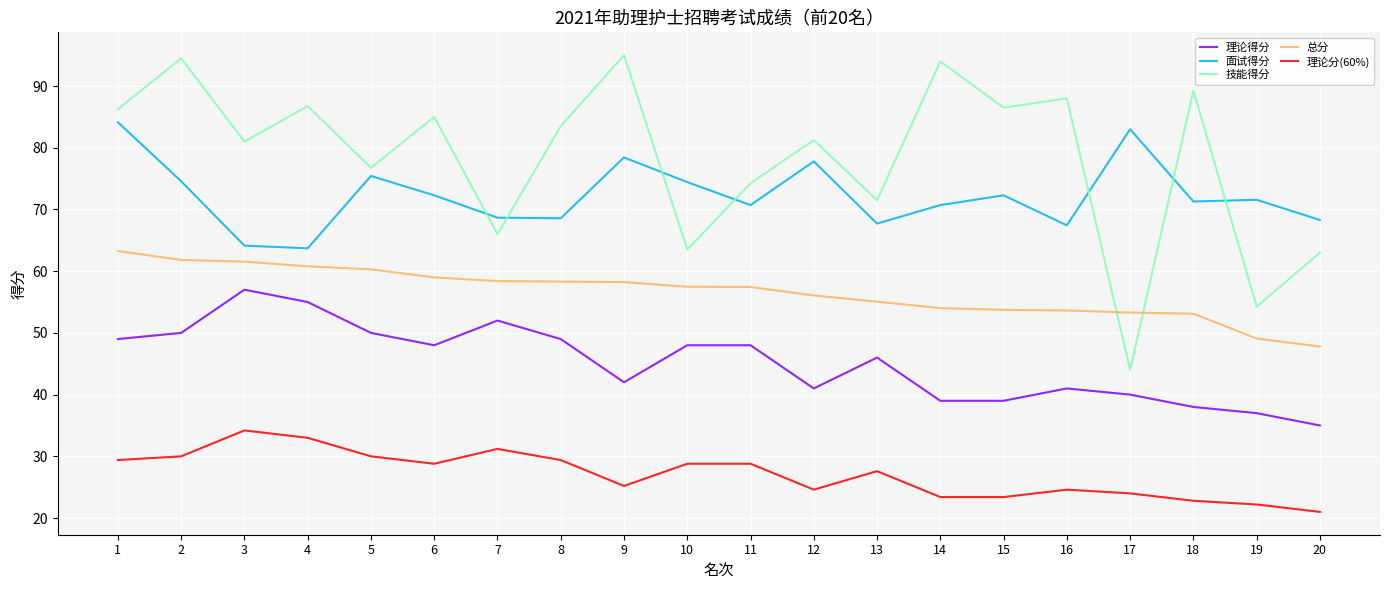

List the series in order of their peak value, highest first.

技能得分, 面试得分, 总分, 理论得分, 理论分(60%)